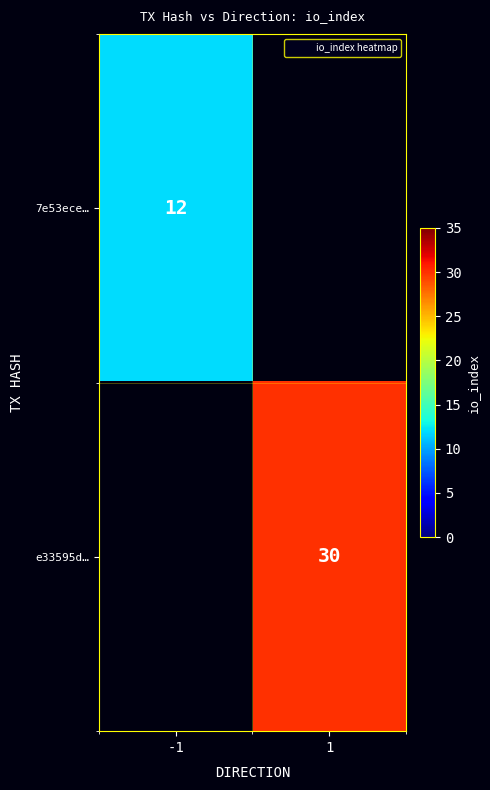

True or false: e33595d… has a value of 30 at 1.

True